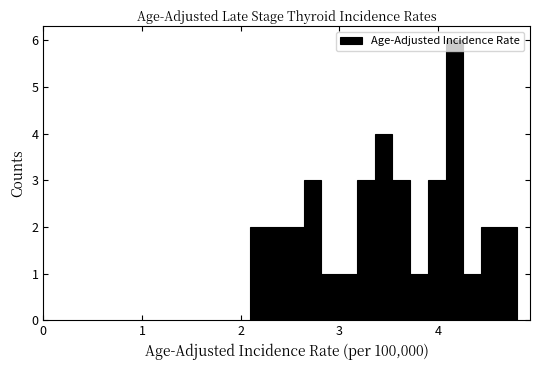

Around what value on the x-axis is the tallest bar? Give the approximate position of its centre, as read against the axis.

4.2